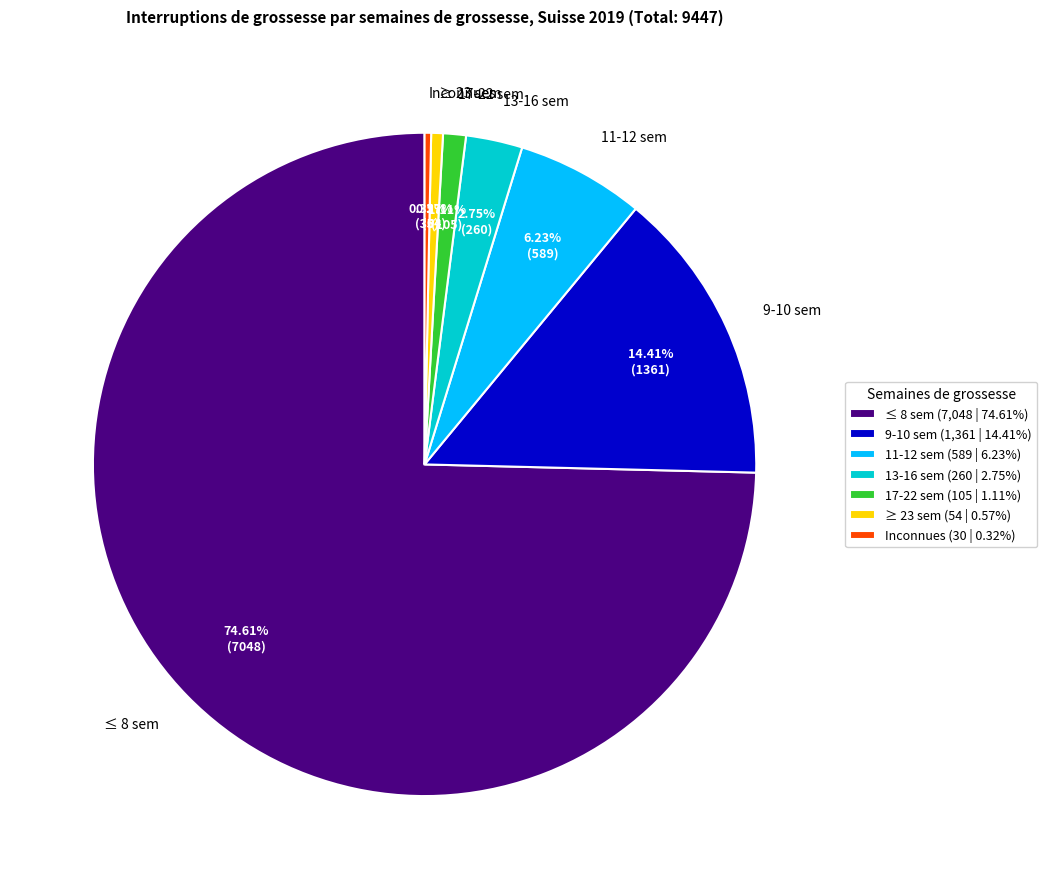

Does Inconnues represent more than half of the total?

No